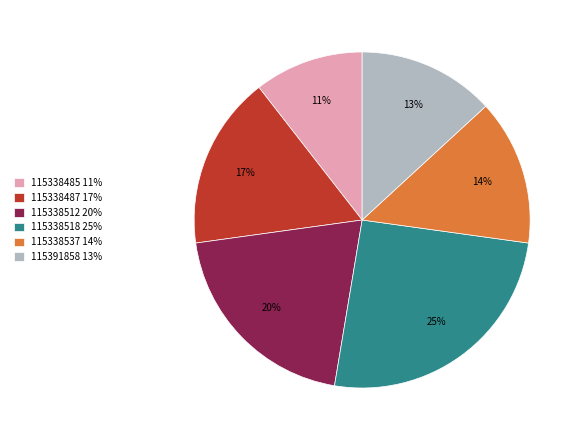

To the nearest percent, what percentage of the pie is 115338485?

11%